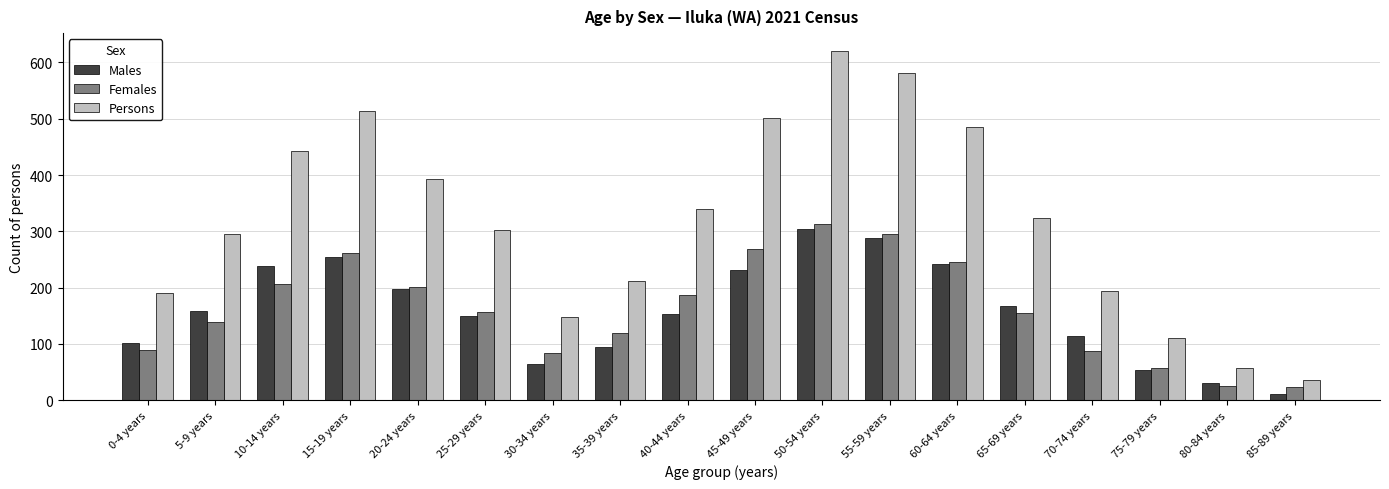

What position from the right is 85-89 years?

1